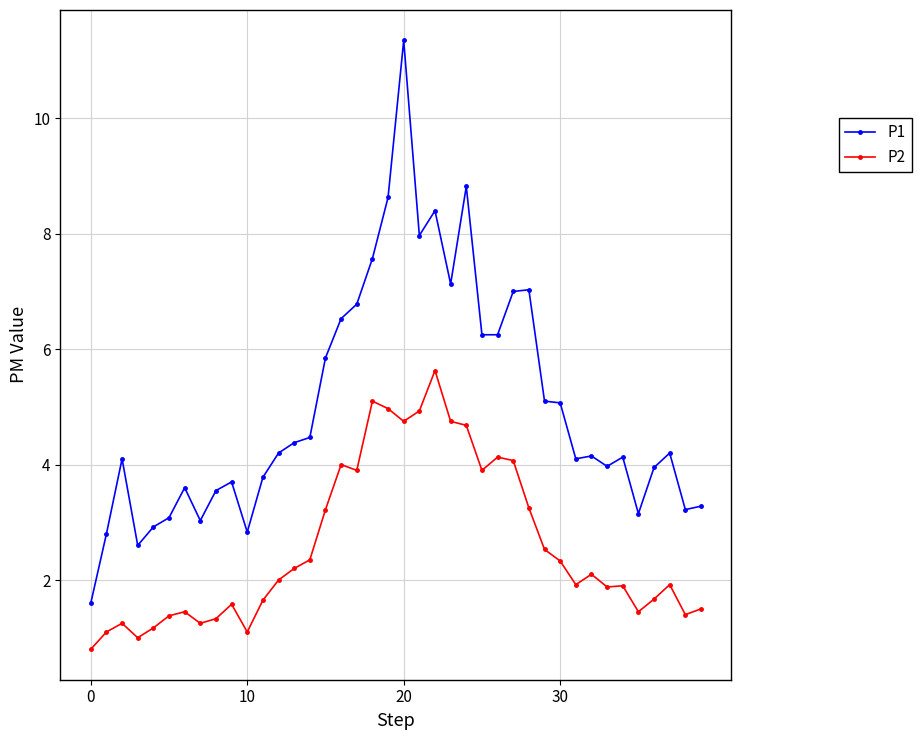

Which series has the largest total across all categories?

P1